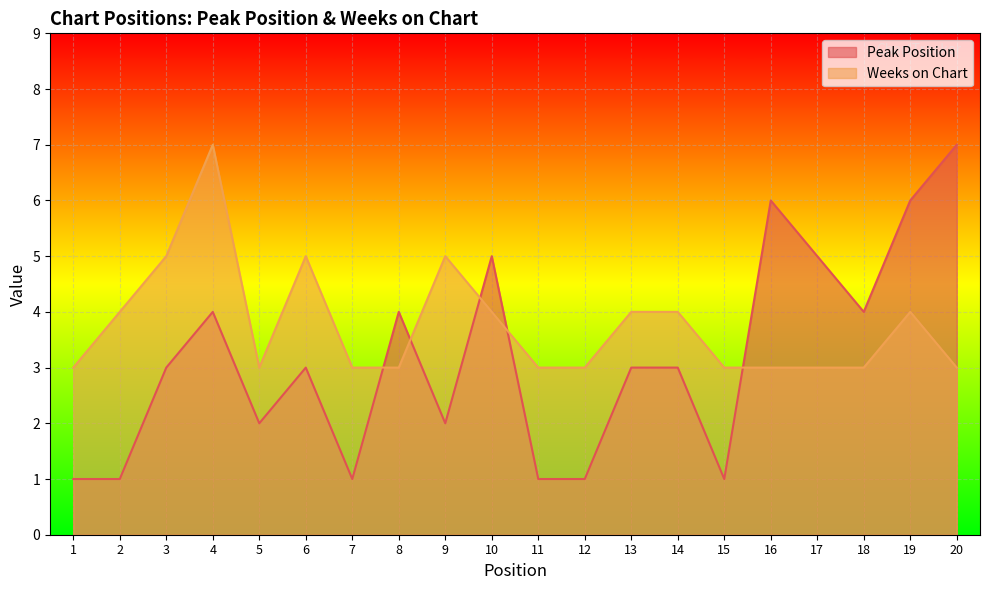

Between 1 and 13, which series saw the biggest shift?

Peak Position